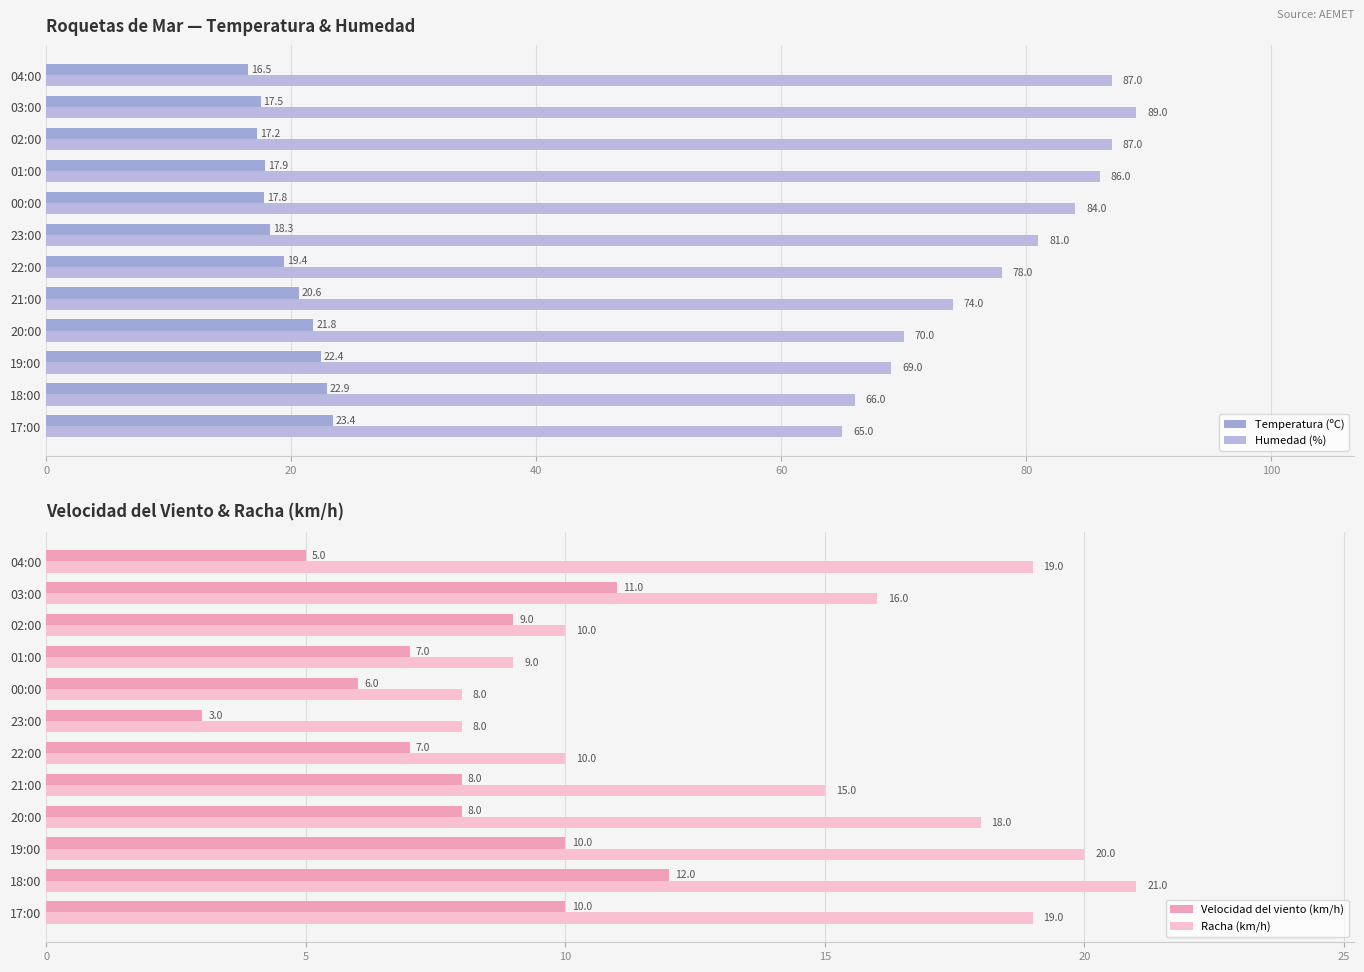

The value of Velocidad del viento (km/h) at 03:00 is 6. True or false?

False